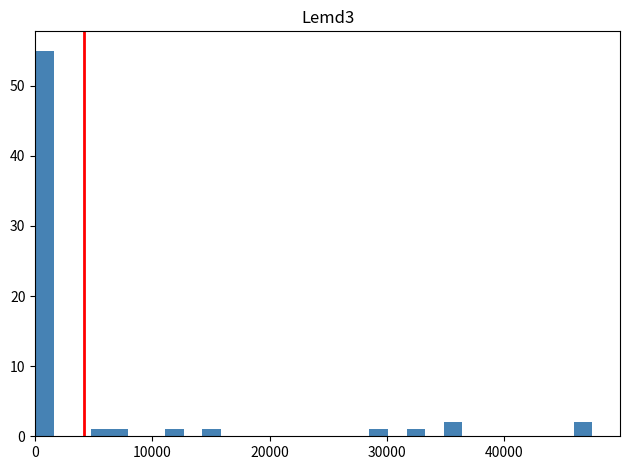

Read against the x-axis, roughly where is the centre of the tallest bar?

1000